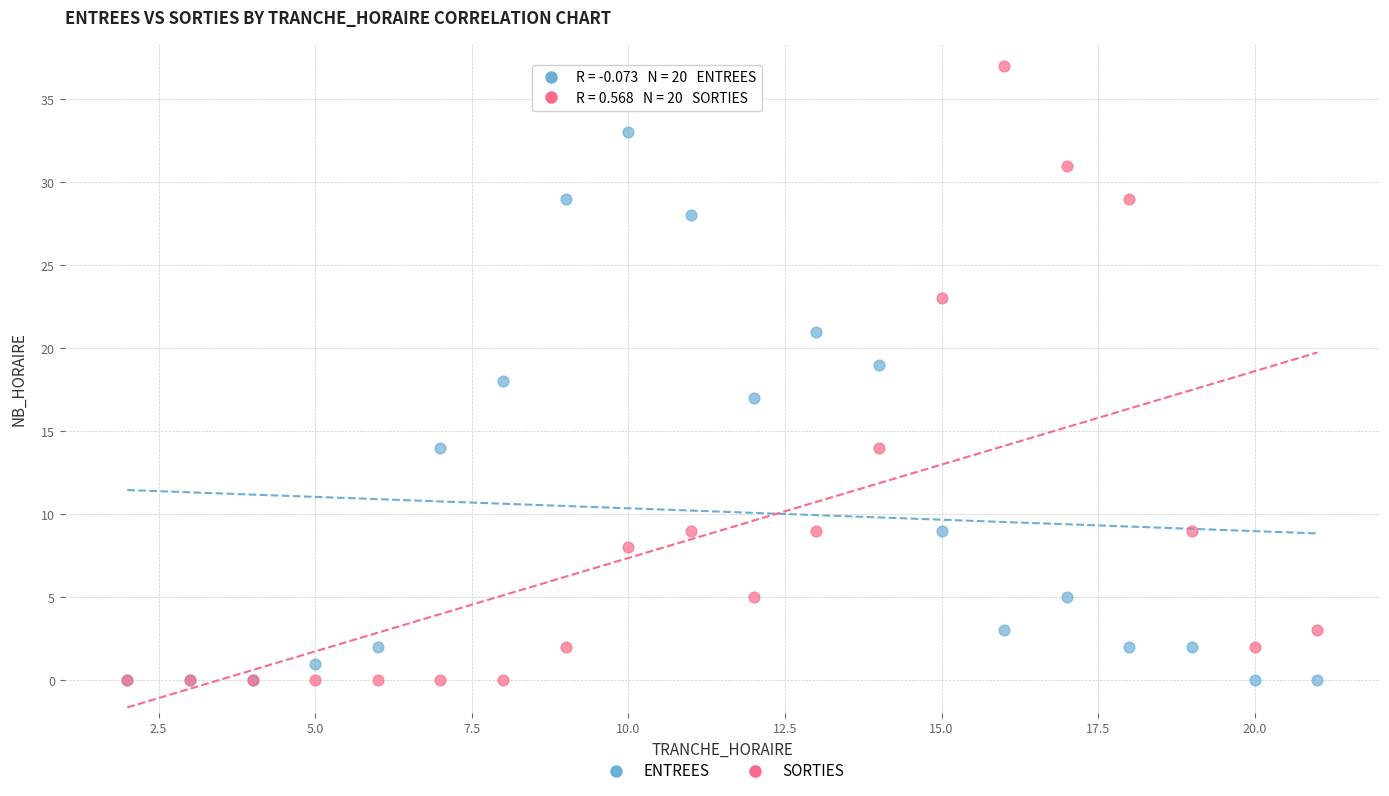

What are all the series names shown in the legend?

ENTREES, SORTIES